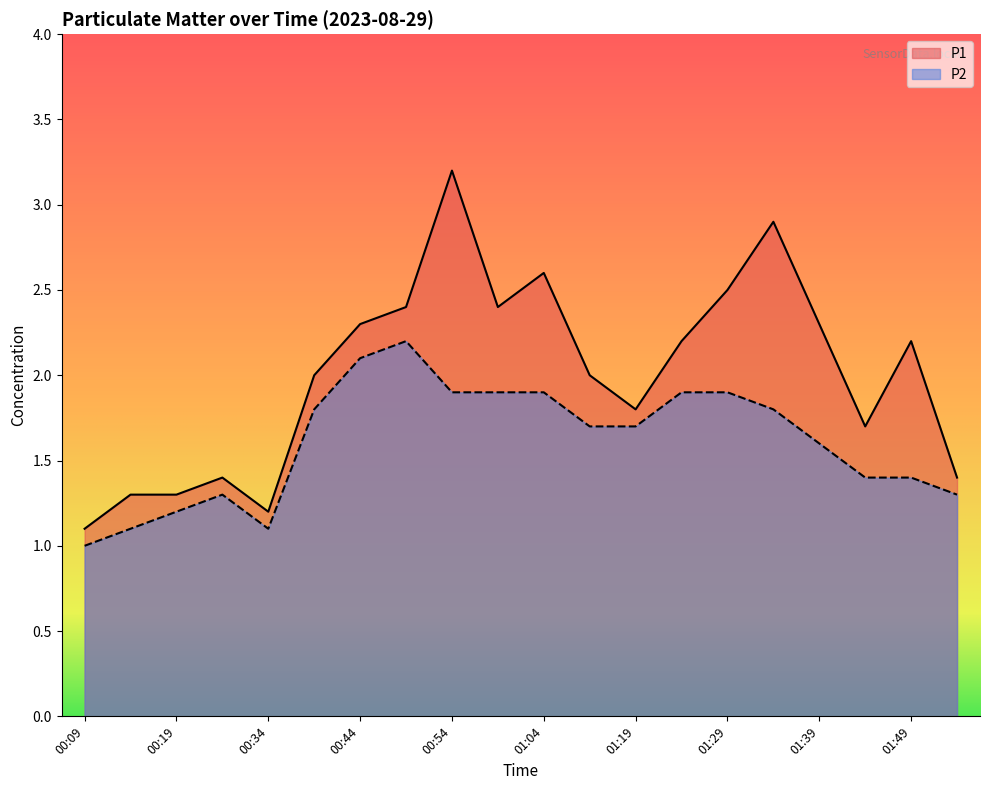

True or false: P2 and P1 intersect in this chart.

False